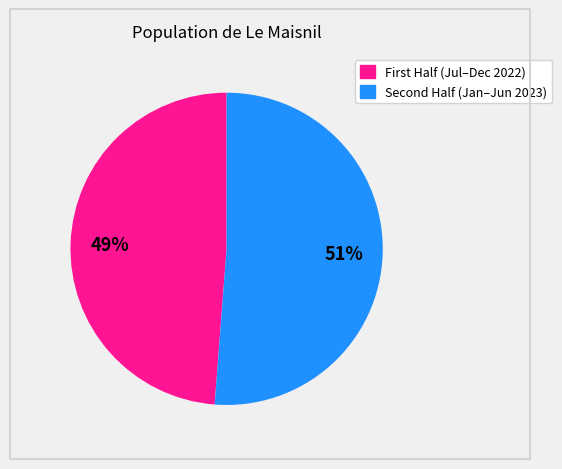

To the nearest percent, what is the average slice percentage?

50%